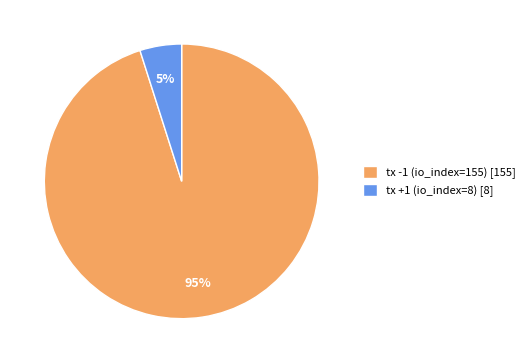

What is the largest slice in the pie chart?

tx -1 (io_index=155)